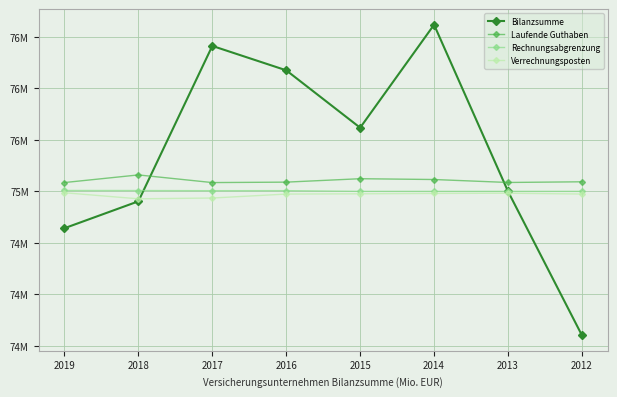

What value does the Laufende Guthaben series have at 2017?

75085332.2